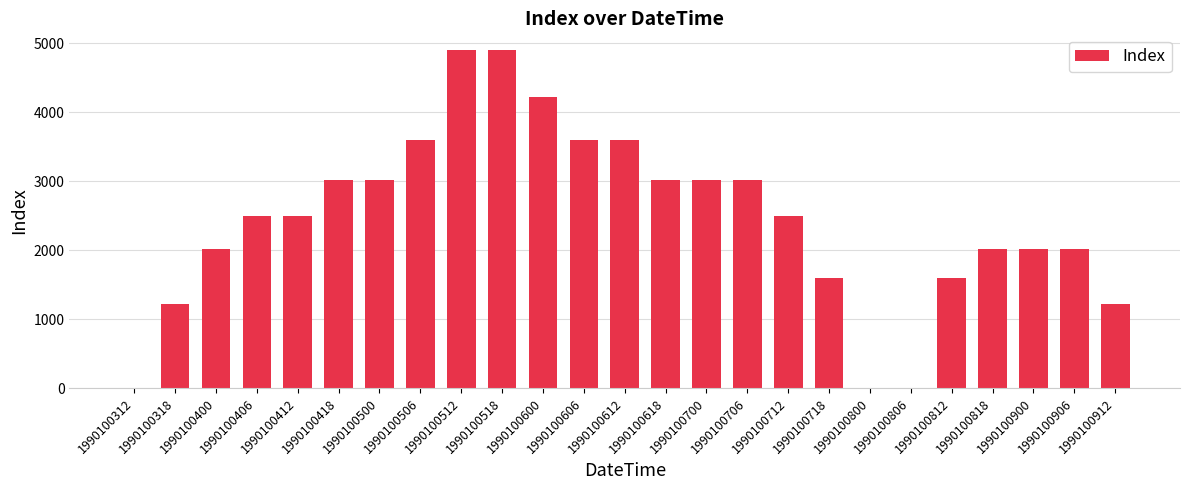

What is the sum of all values?

61200